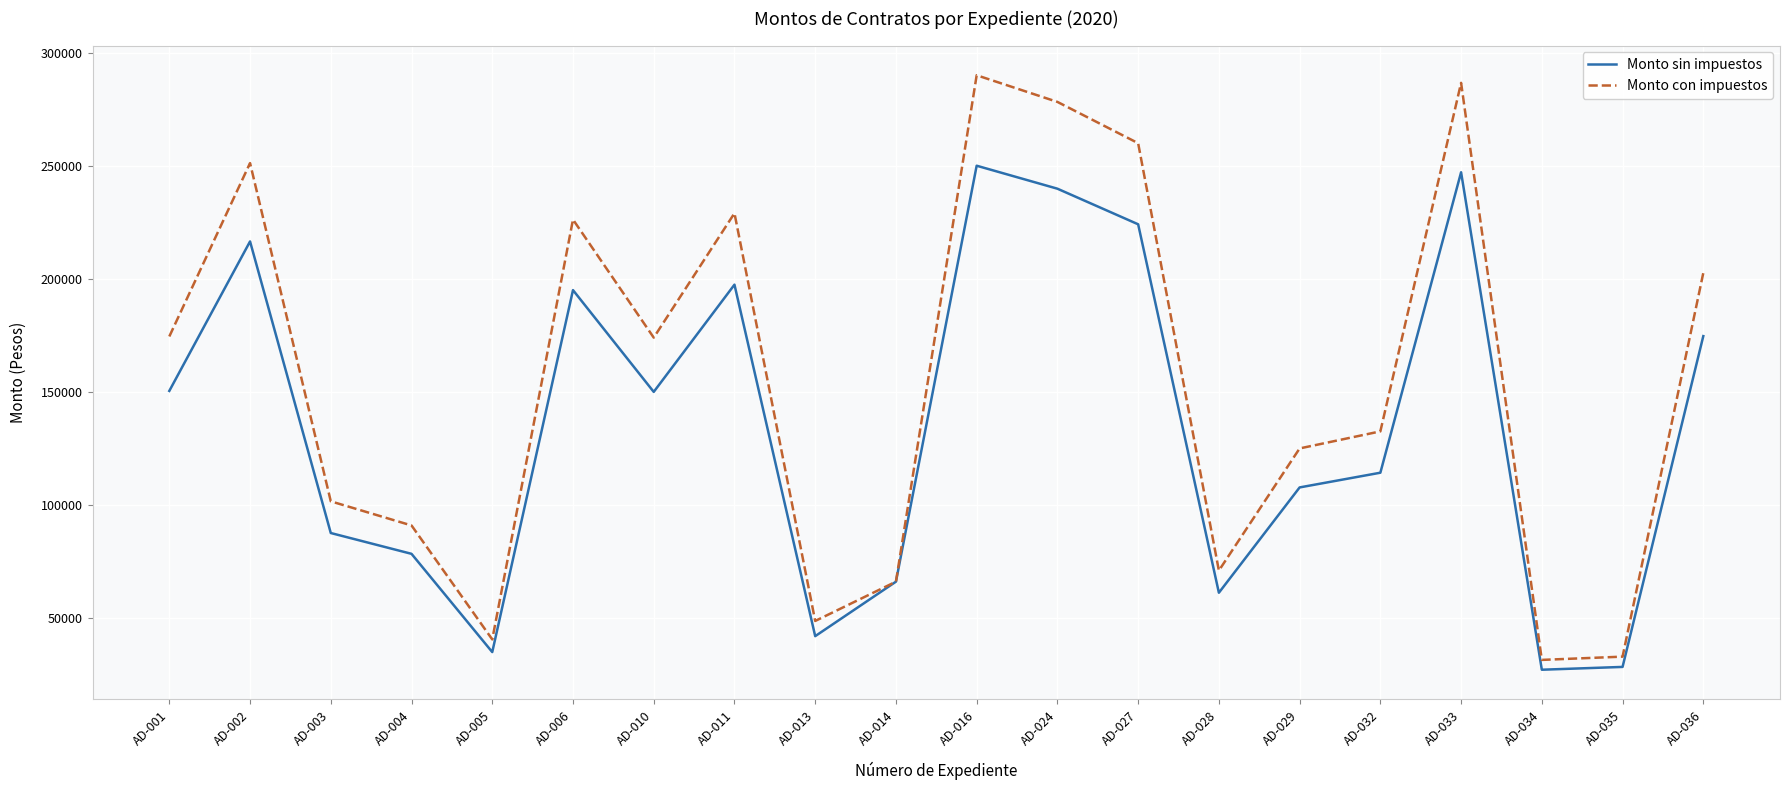

What is the difference between the Monto sin impuestos values at AD-029 and AD-016?

142241.4